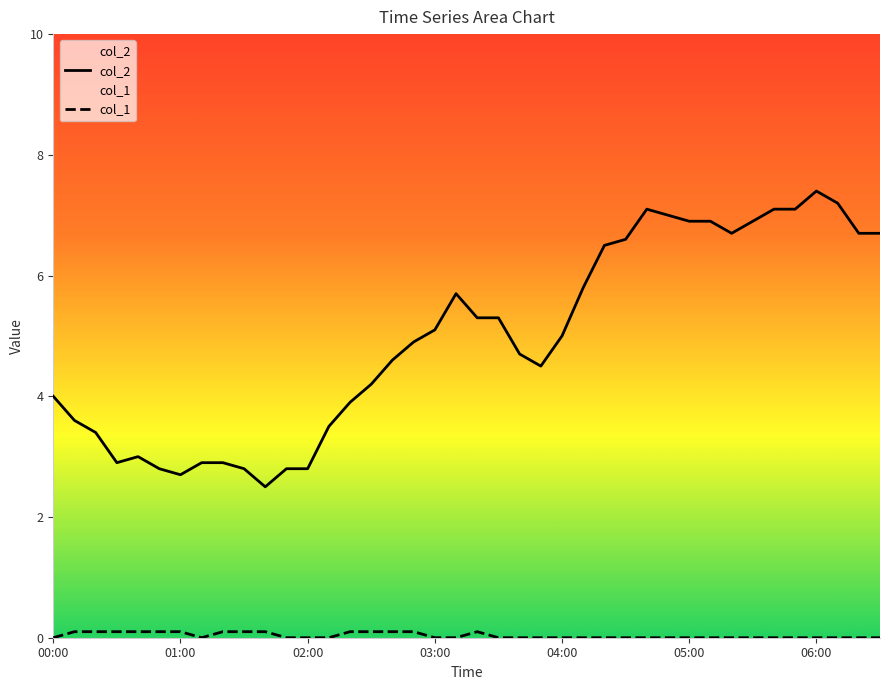

True or false: col_2 and col_1 cross at least once.

False